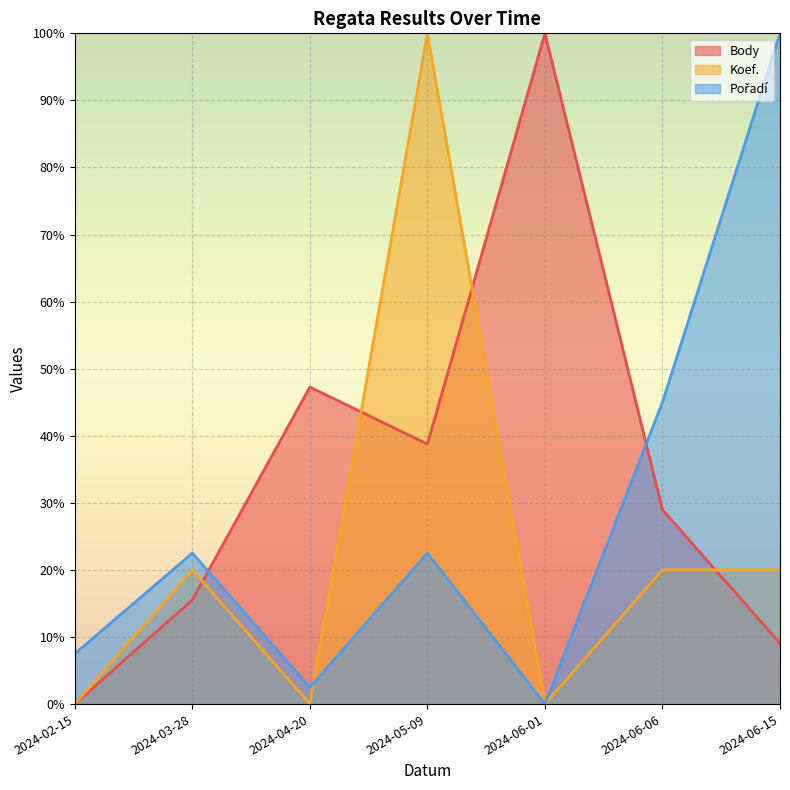

Which series has the largest range (max minus min)?

Body